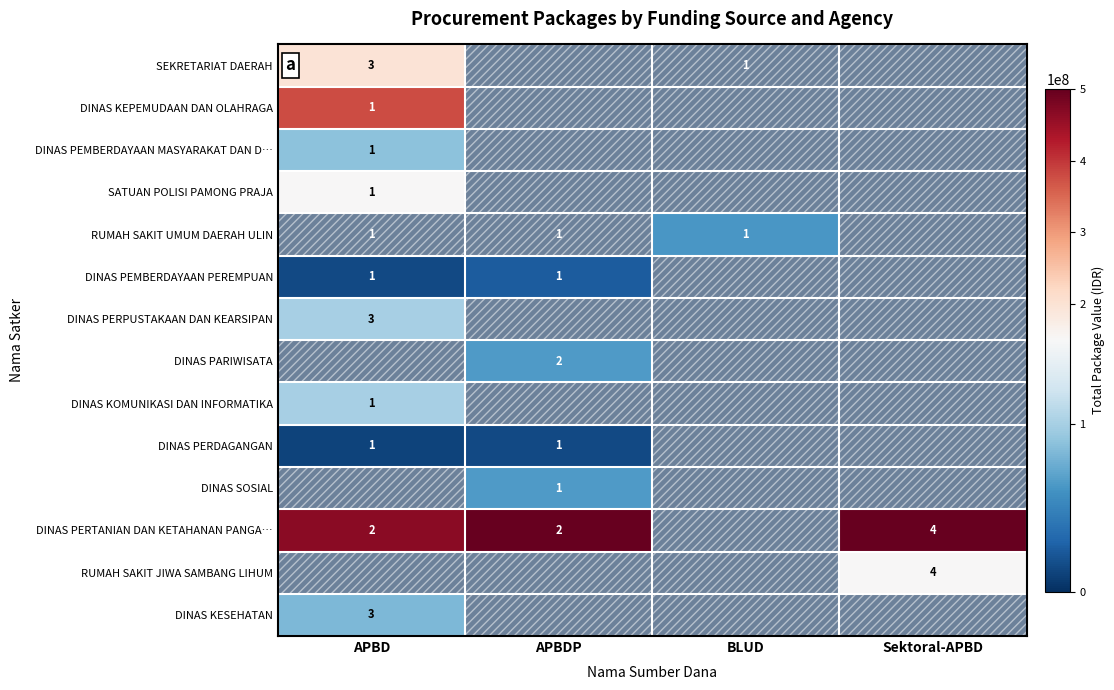

What is the greatest value displayed?

500000000